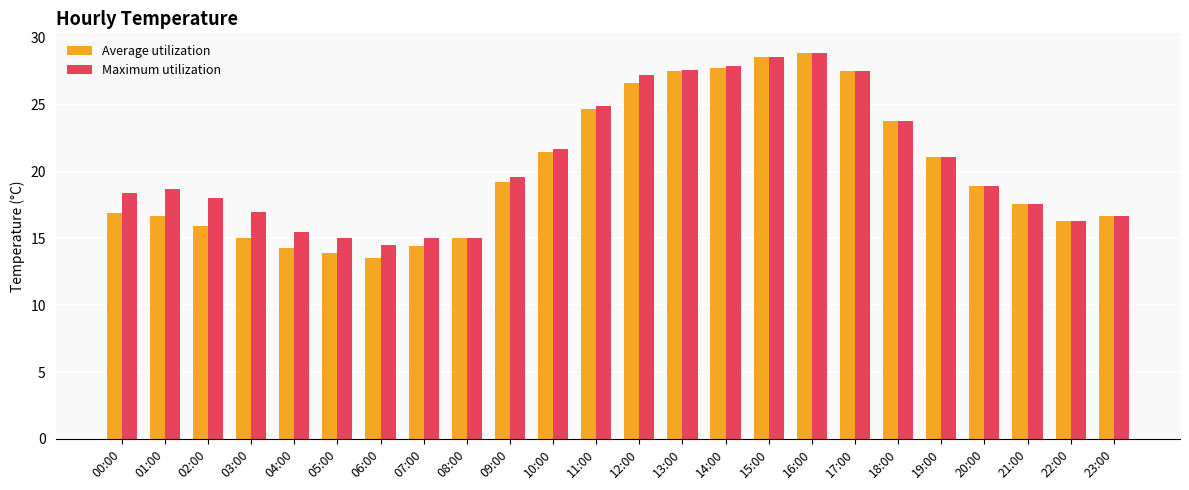

How many bars are there in each group?

2